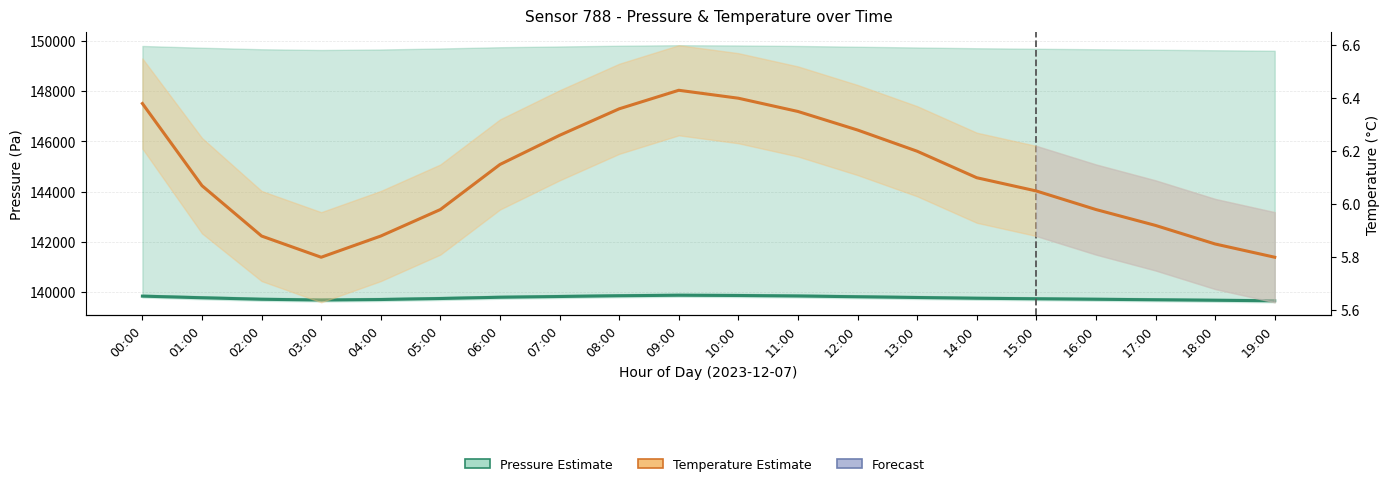

True or false: Pressure (Pa) and Temperature (°C) intersect in this chart.

False